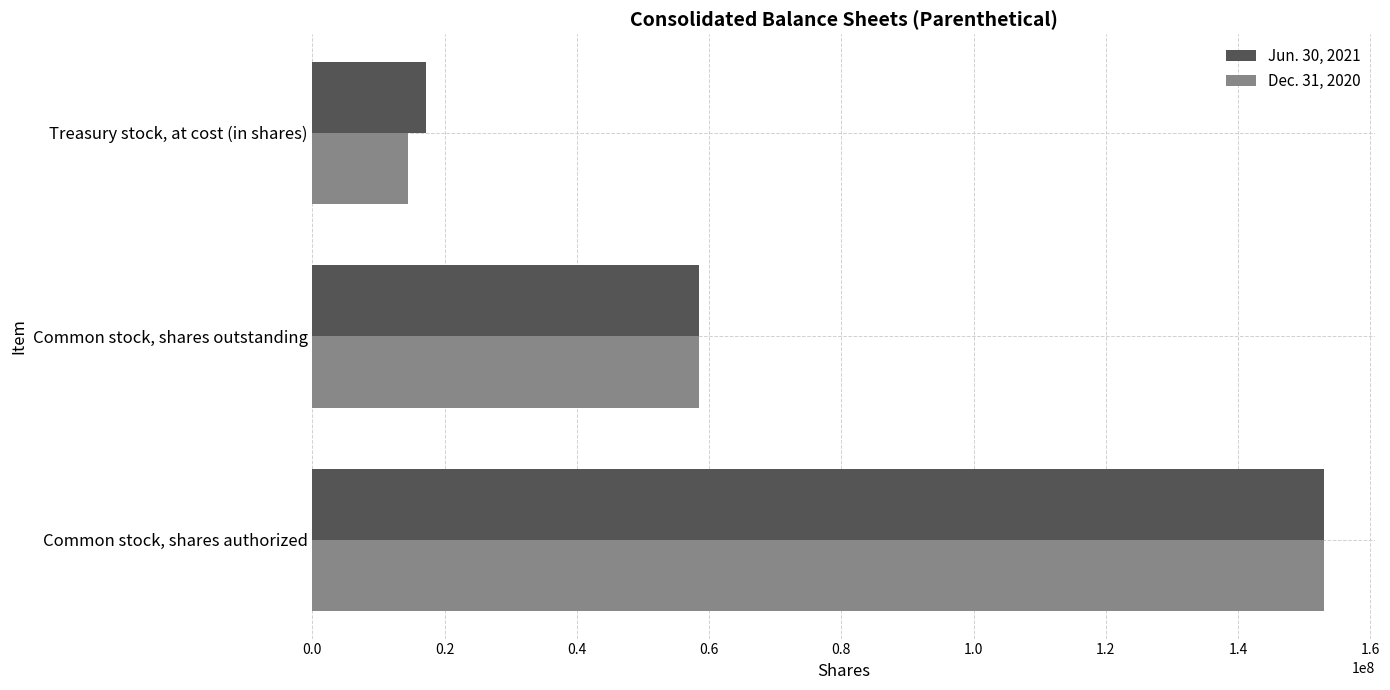

What is the difference between the maximum and minimum values in the Jun. 30, 2021 series?

135800000